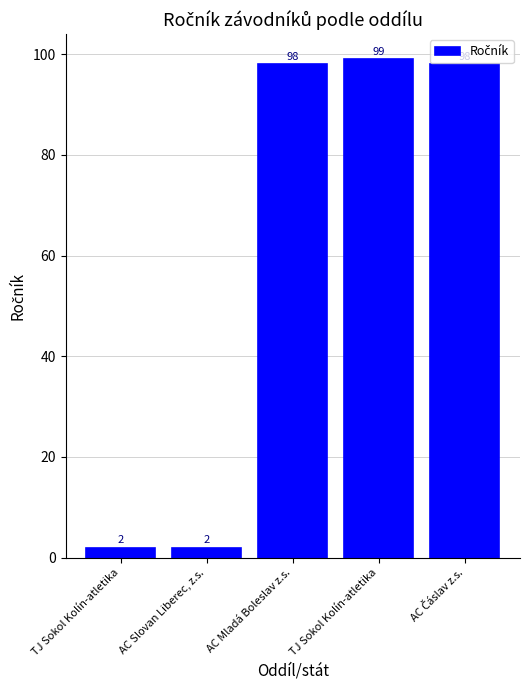

What is the label of the 2nd bar from the left?

AC Slovan Liberec, z.s.